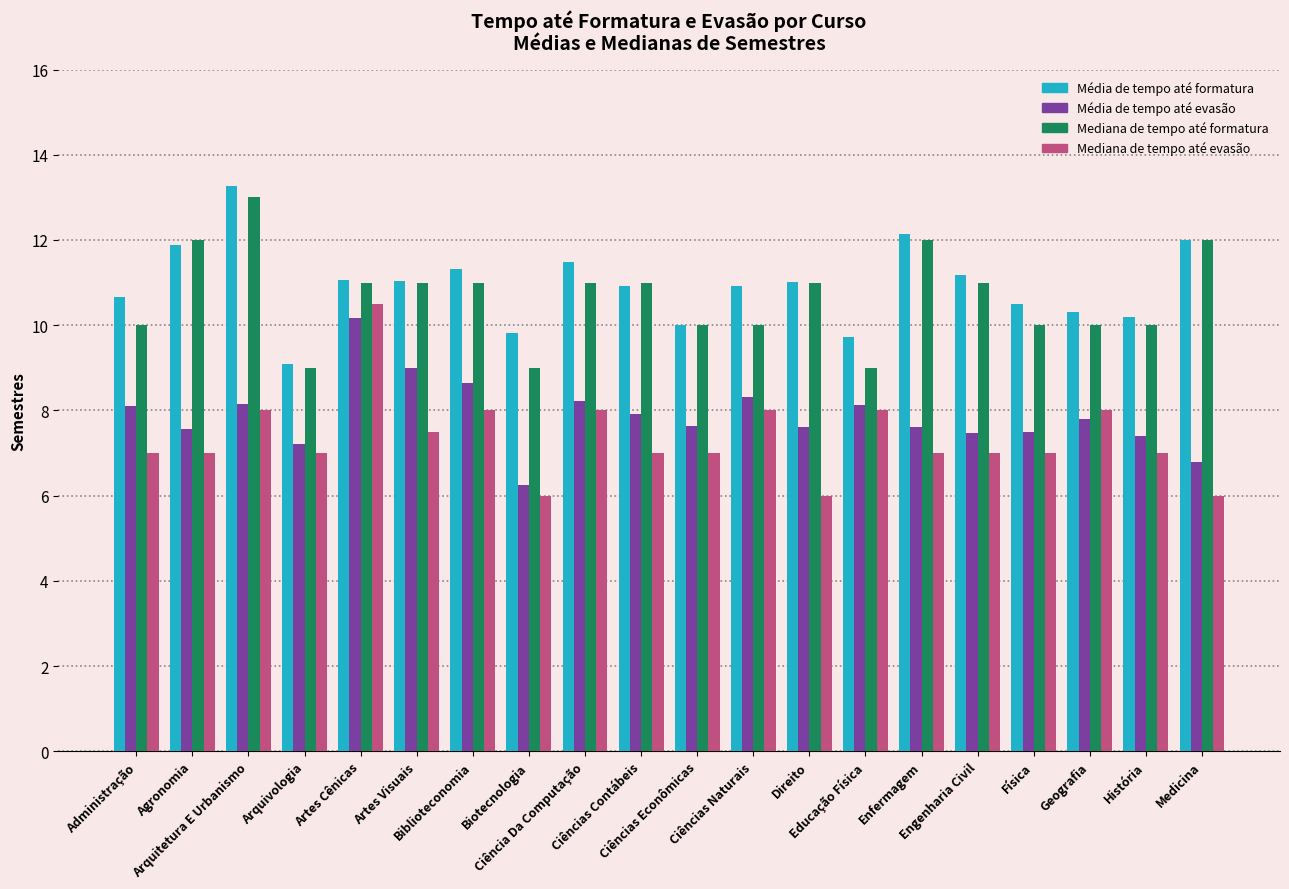

What is the value of the Mediana de tempo até evasão bar at the 3rd from the left?

8.0